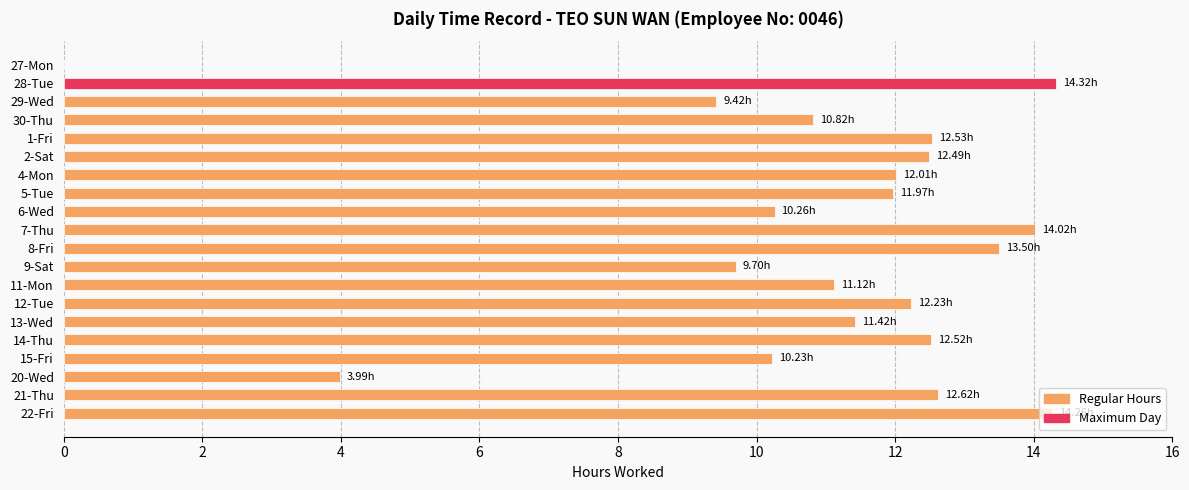

What is the change in value from 8-Fri to 14-Thu?

-1.0